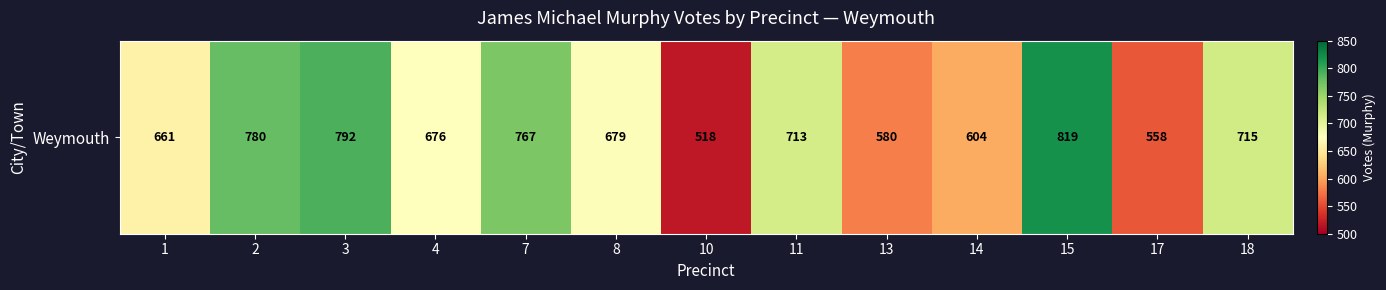

Which has a higher value, 18 or 11?

18